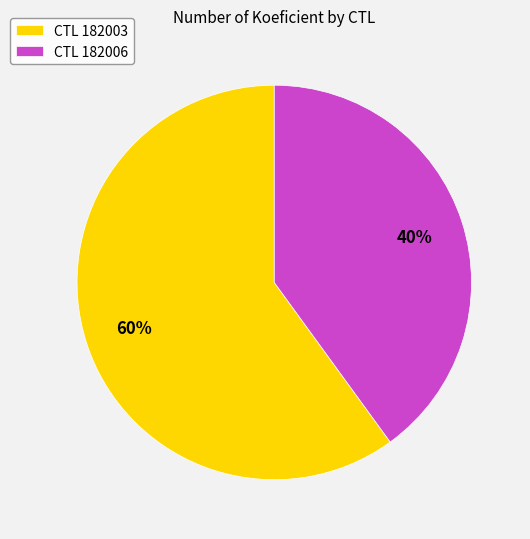

Which category has the smallest portion of the pie?

CTL 182006